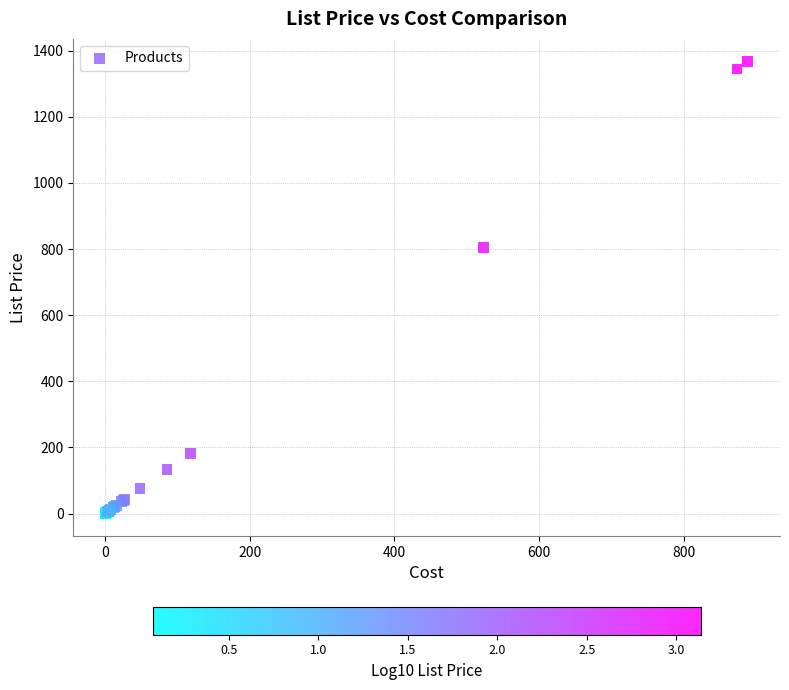

What Y value in the scatter plot is closest to 684?

804.8